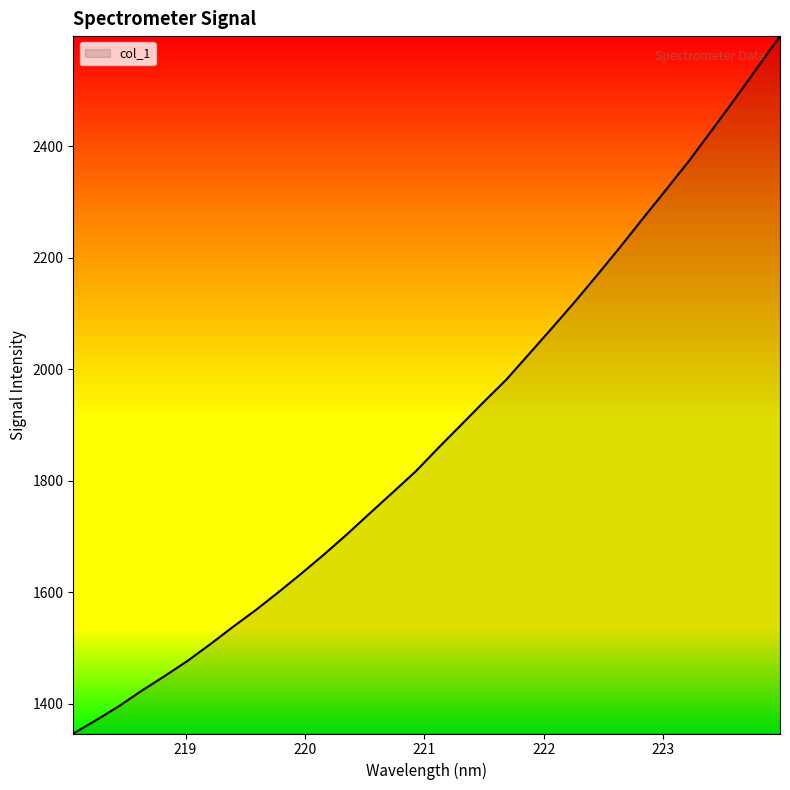

What is the minimum value shown in the chart?

1346.9